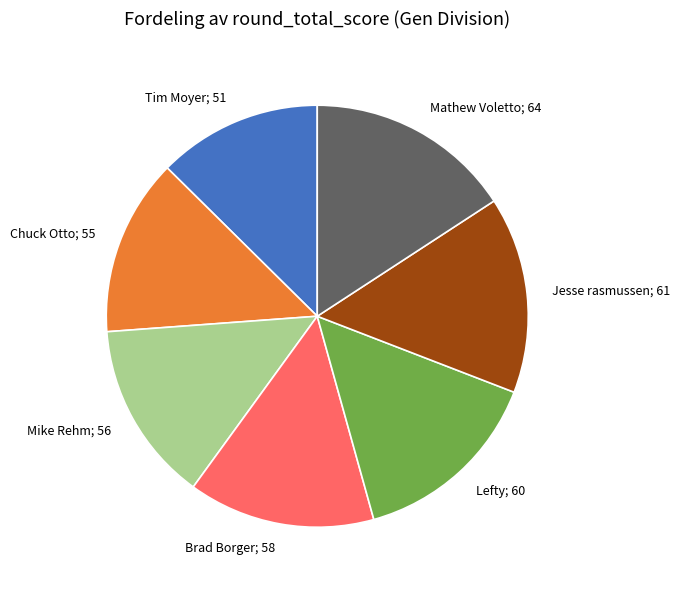

Is Mike Rehm; 56 the majority of the pie?

No